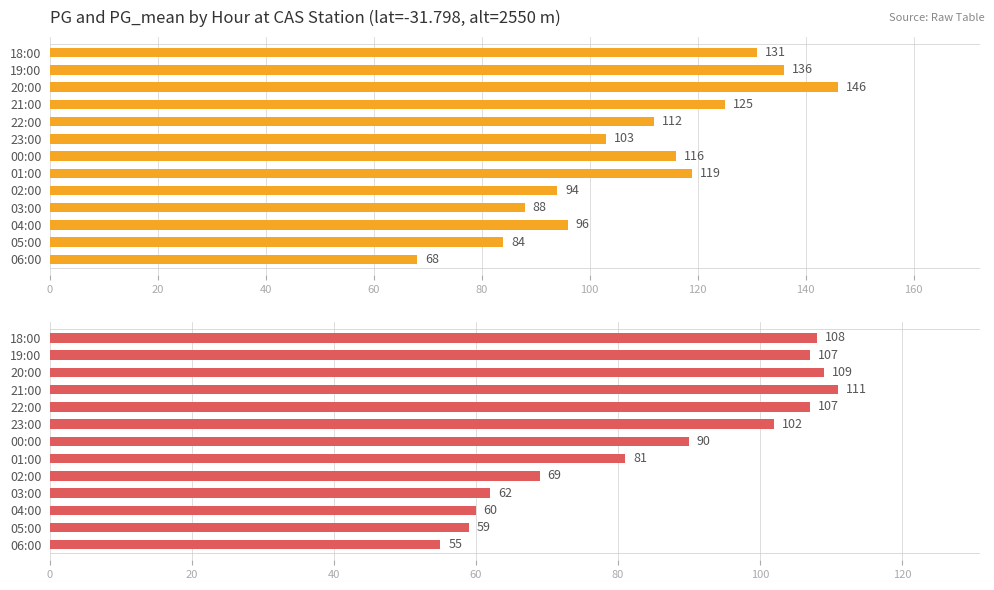

What are all the series names shown in the legend?

PG, PG_mean